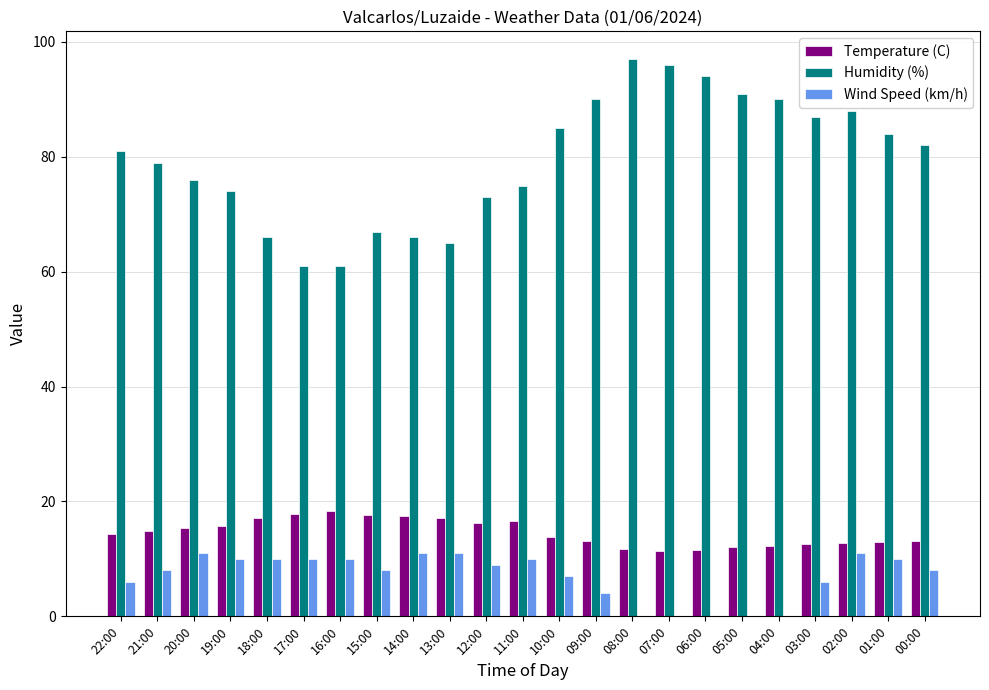

Is the value of Wind Speed (km/h) at 04:00 greater than the value of Humidity (%) at 14:00?

No